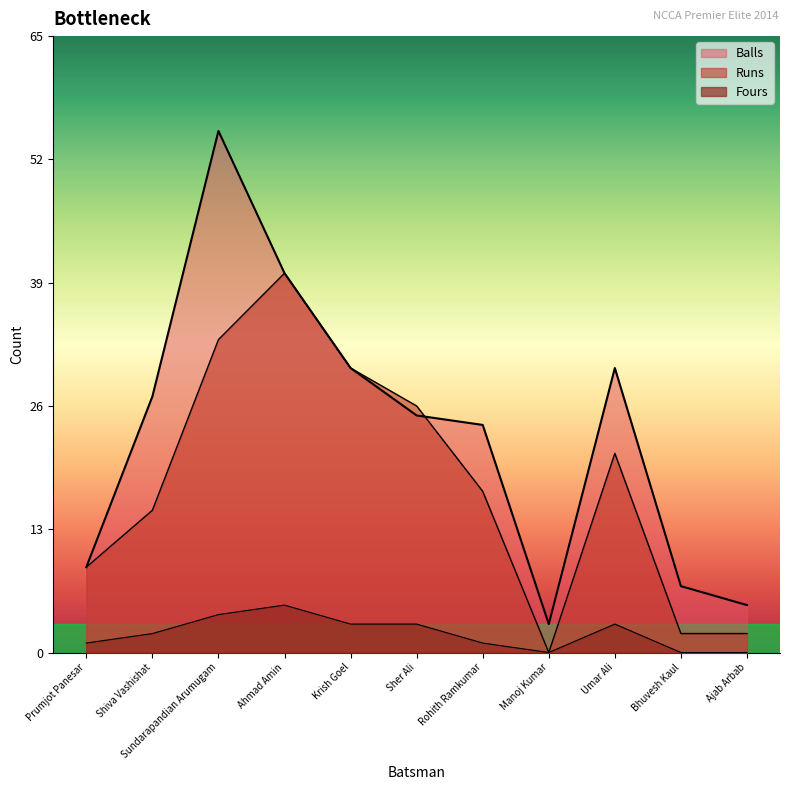

At which label does Runs first exceed 17?

Sundarapandian Arumugam